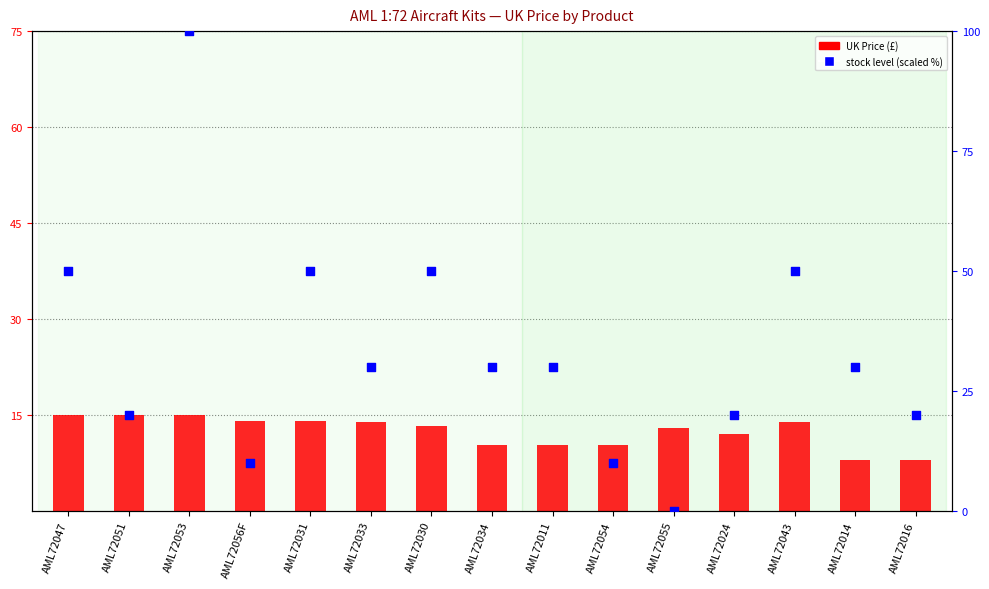

Which series contains the highest Y value?

stock level (scaled %)